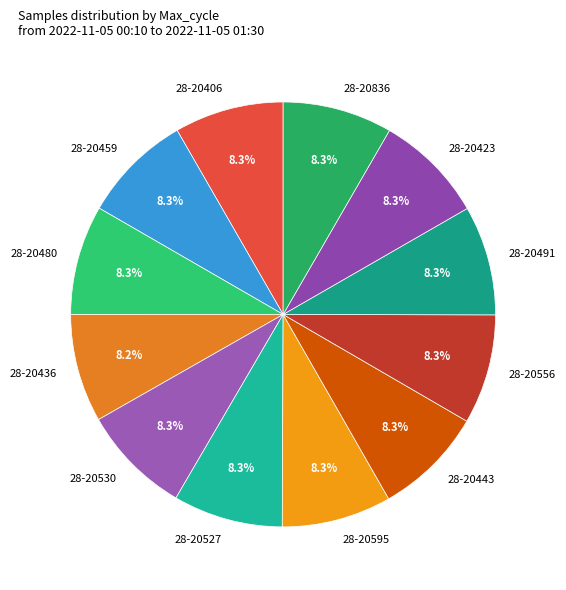

How many segments does this pie chart have?

12